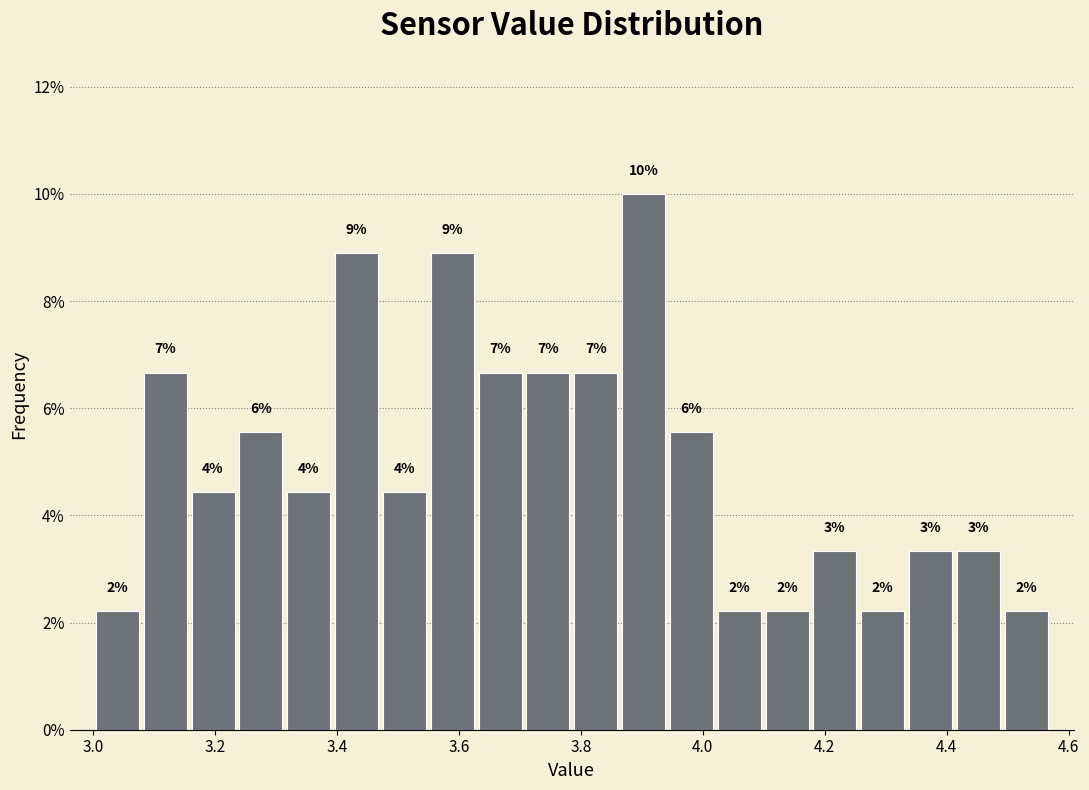

Around what value on the x-axis is the tallest bar? Give the approximate position of its centre, as read against the axis.

3.90